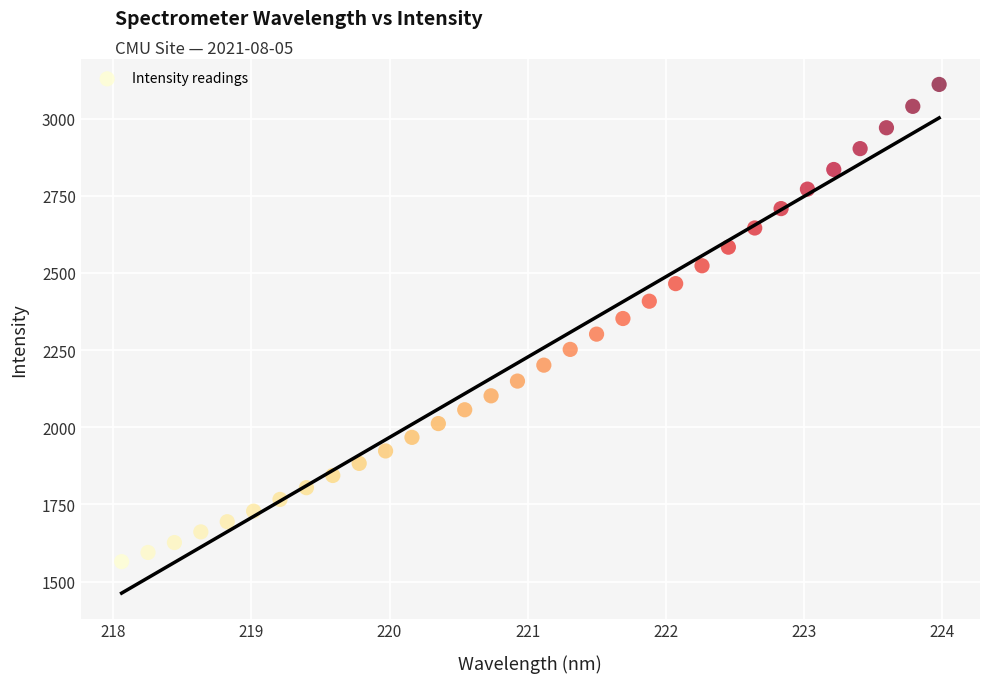

What is the range of X values (max minus min)?

5.9